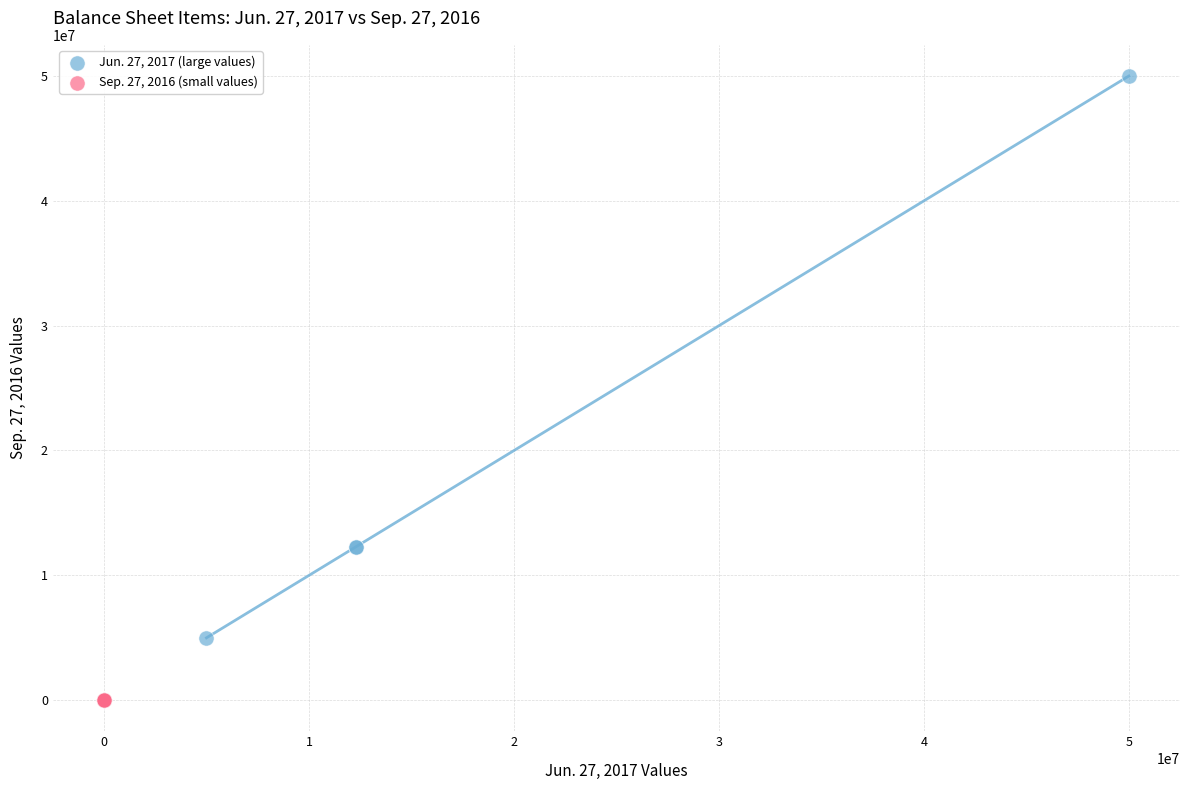

Which series has the widest spread of Y values?

Jun. 27, 2017 (large values)